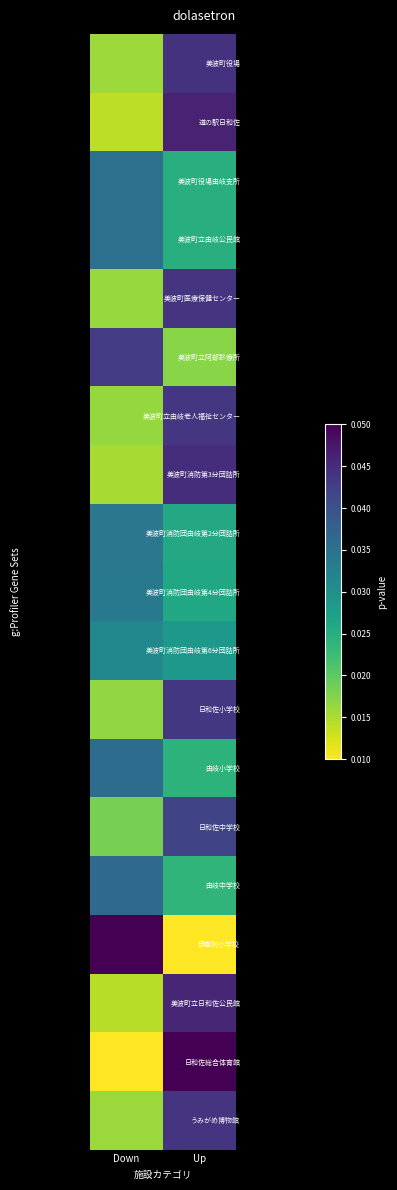

Reading left to right, list all the values displayed in this chart.

美波町役場: Down=0.0	Up=0.0
道の駅日和佐: Down=0.0	Up=0.0
美波町役場由岐支所: Down=0.0	Up=0.0
美波町立由岐公民館: Down=0.0	Up=0.0
美波町医療保健センター: Down=0.0	Up=0.0
美波町立阿部診療所: Down=0.0	Up=0.0
美波町立由岐老人福祉センター: Down=0.0	Up=0.0
美波町消防第3分団詰所: Down=0.0	Up=0.0
美波町消防団由岐第2分団詰所: Down=0.0	Up=0.0
美波町消防団由岐第4分団詰所: Down=0.0	Up=0.0
美波町消防団由岐第6分団詰所: Down=0.0	Up=0.0
日和佐小学校: Down=0.0	Up=0.0
由岐小学校: Down=0.0	Up=0.0
日和佐中学校: Down=0.0	Up=0.0
由岐中学校: Down=0.0	Up=0.0
伊座利小学校: Down=0.1	Up=0.0
美波町立日和佐公民館: Down=0.0	Up=0.0
日和佐総合体育館: Down=0.0	Up=0.1
うみがめ博物館: Down=0.0	Up=0.0